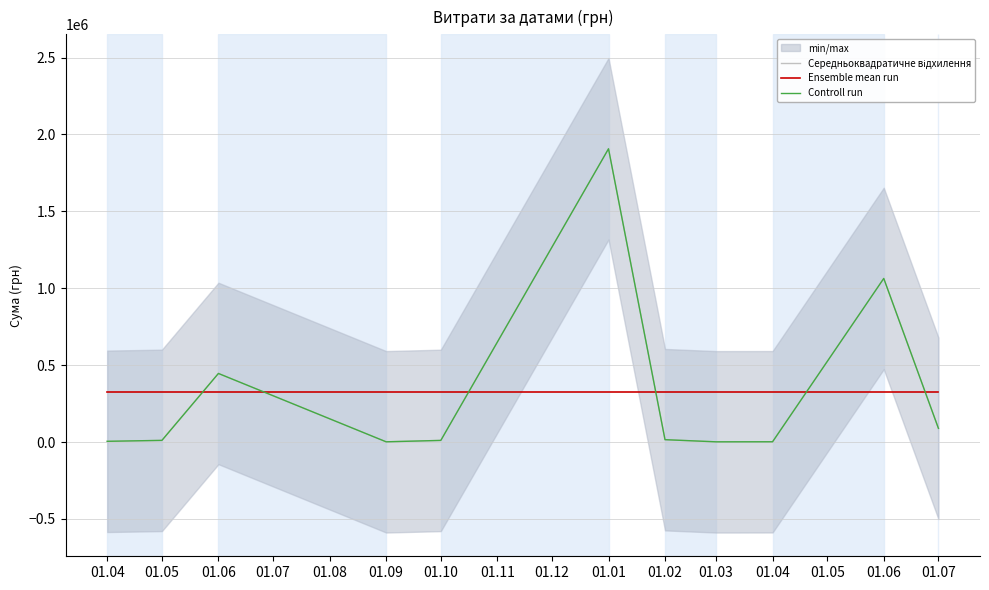

At 01.04, list the series in order from smallest to largest.

Середньоквадратичне відхилення, Controll run, Ensemble mean run